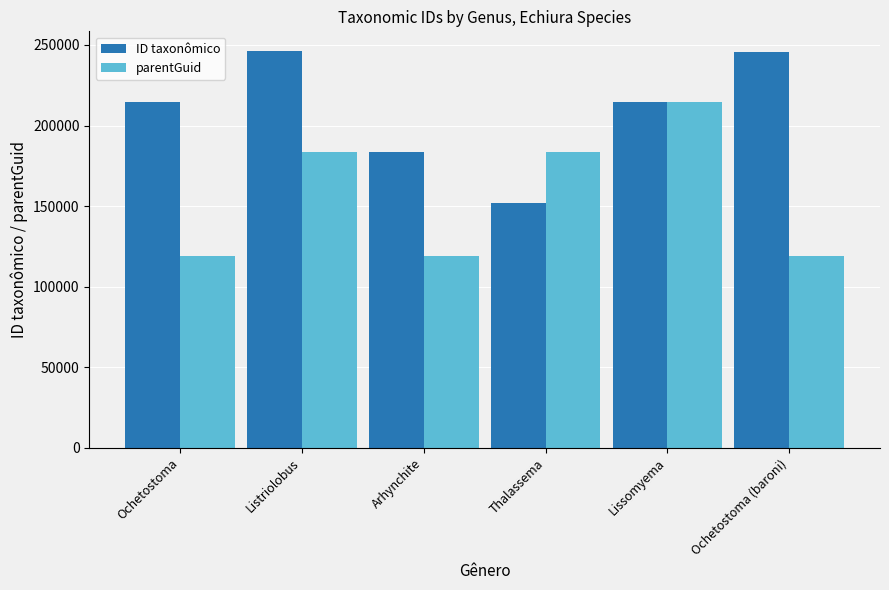

The value of ID taxonômico at Ochetostoma (baroni) is 245890. True or false?

True